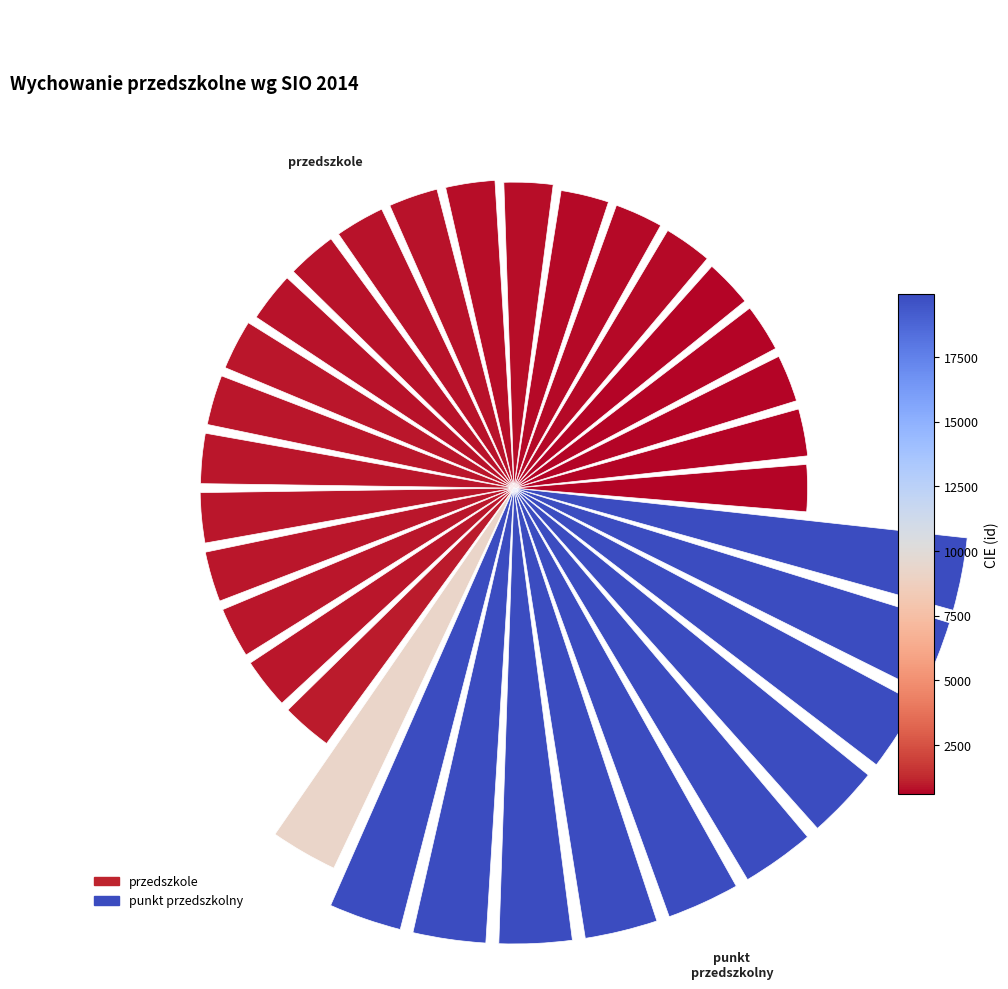

Count the number of slices in the pie.

33